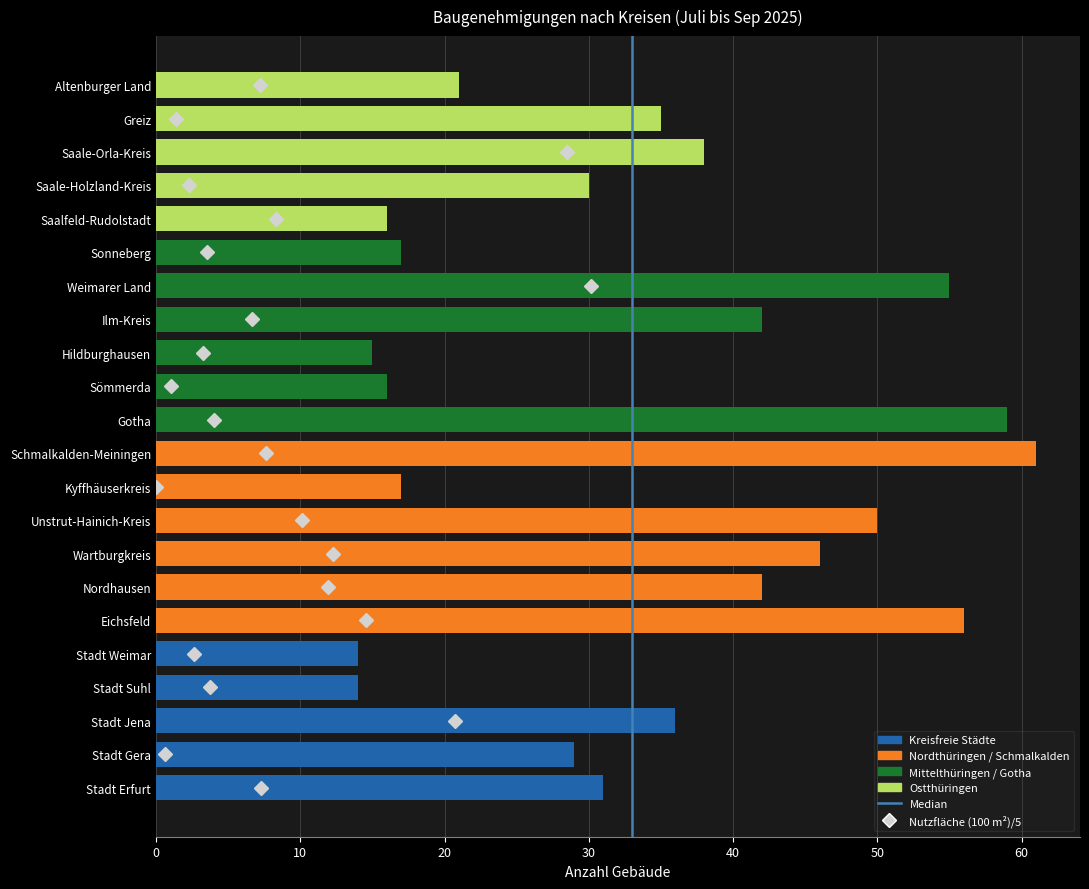

Does the chart contain any negative values?

No